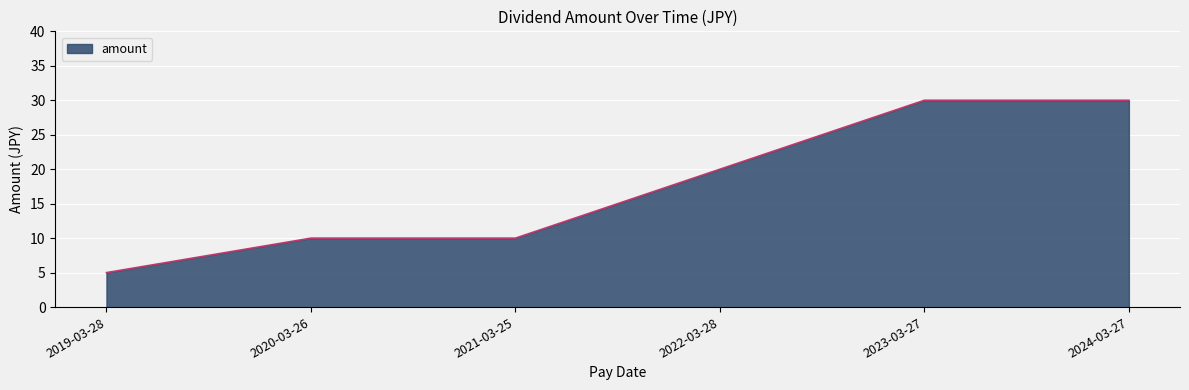

The chart shows a value of 15 at 2021-03-25. True or false?

False